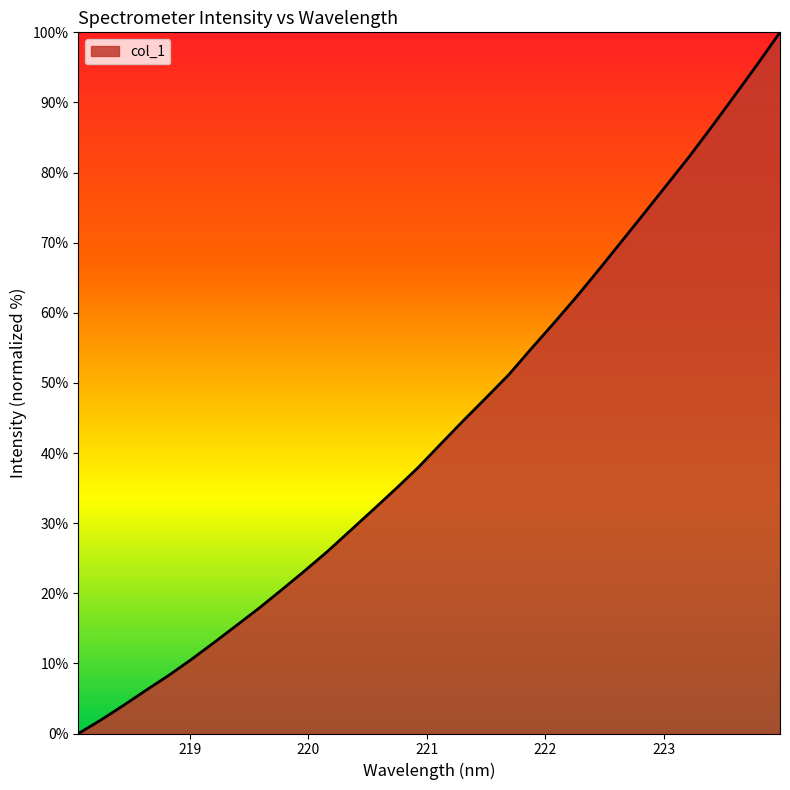

What is the greatest value displayed?

100.0